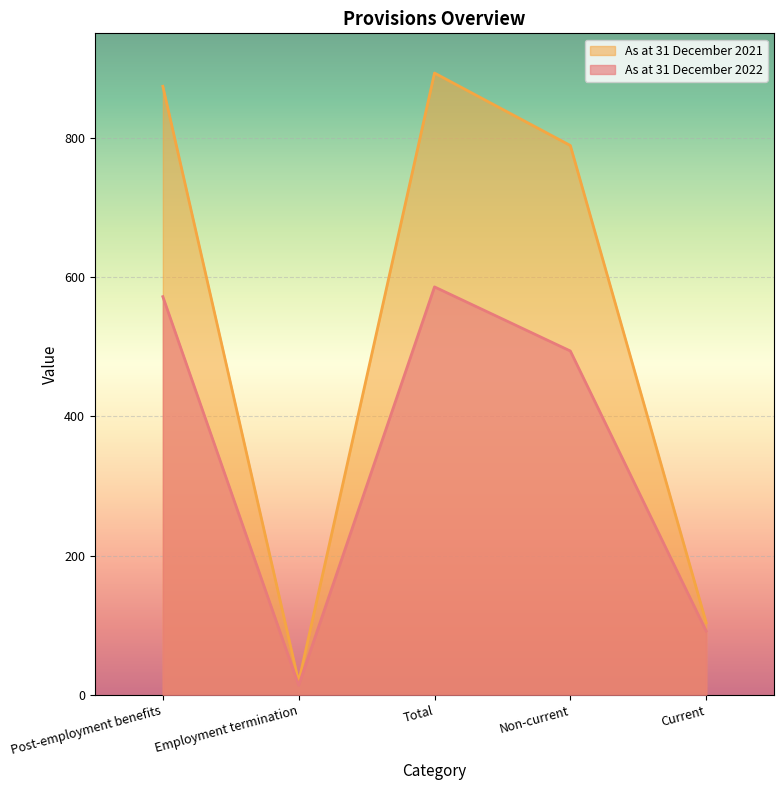

Where is As at 31 December 2022 nearest to the value 300?

Non-current